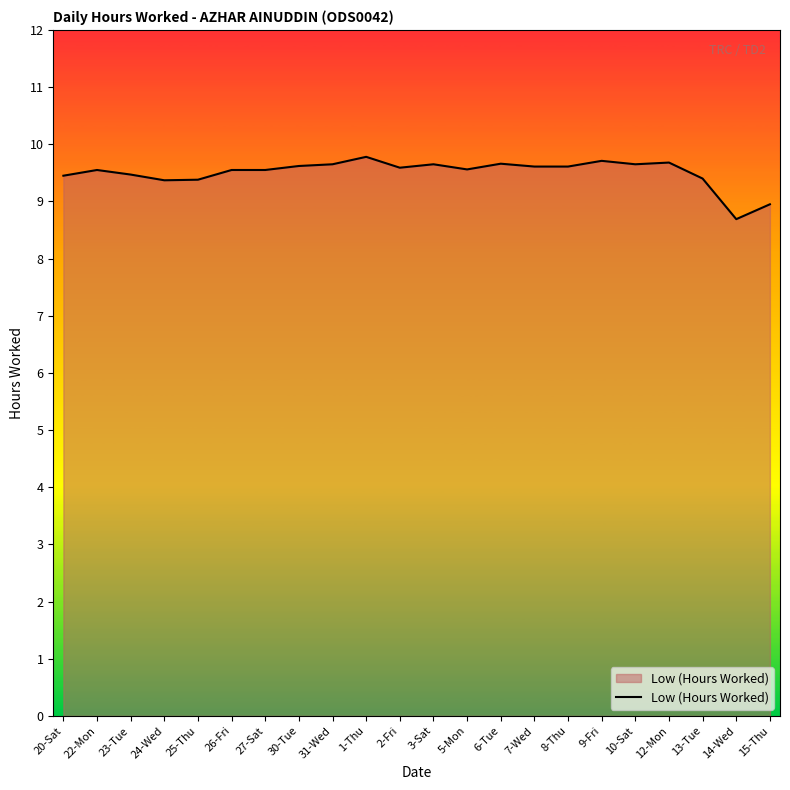

What position from the left is 10-Sat?

18